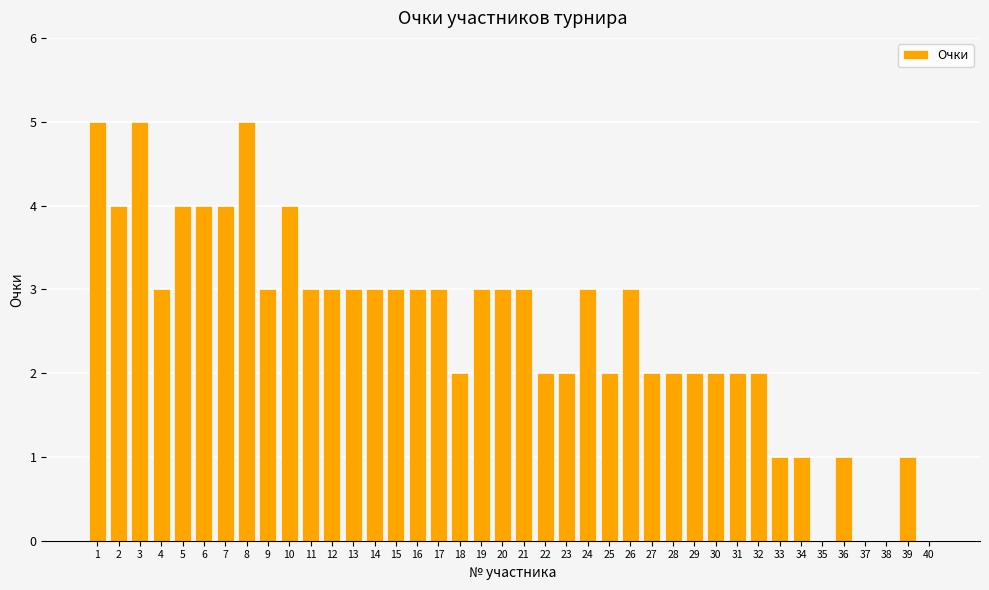

Reading left to right, transcribe all the data shown in this chart.

1=5	2=4	3=5	4=3	5=4	6=4	7=4	8=5	9=3	10=4	11=3	12=3	13=3	14=3	15=3	16=3	17=3	18=2	19=3	20=3	21=3	22=2	23=2	24=3	25=2	26=3	27=2	28=2	29=2	30=2	31=2	32=2	33=1	34=1	35=0	36=1	37=0	38=0	39=1	40=0